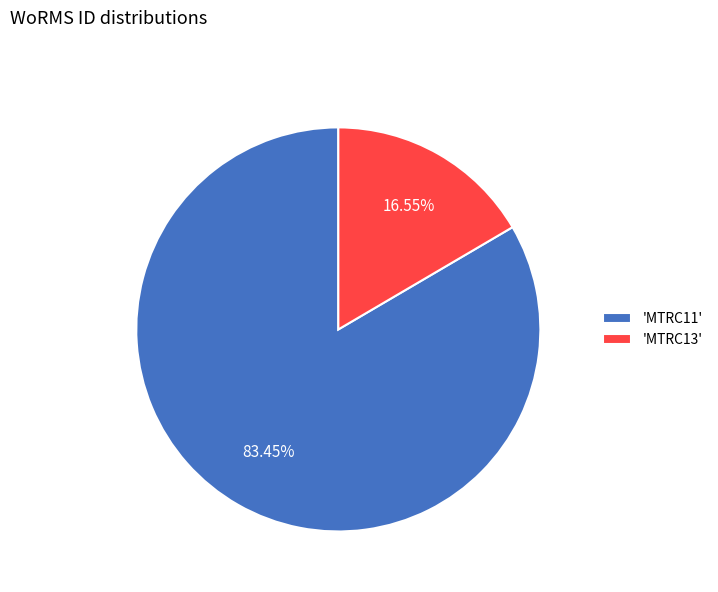

Rank the categories by value from highest to lowest.

'MTRC11', 'MTRC13'